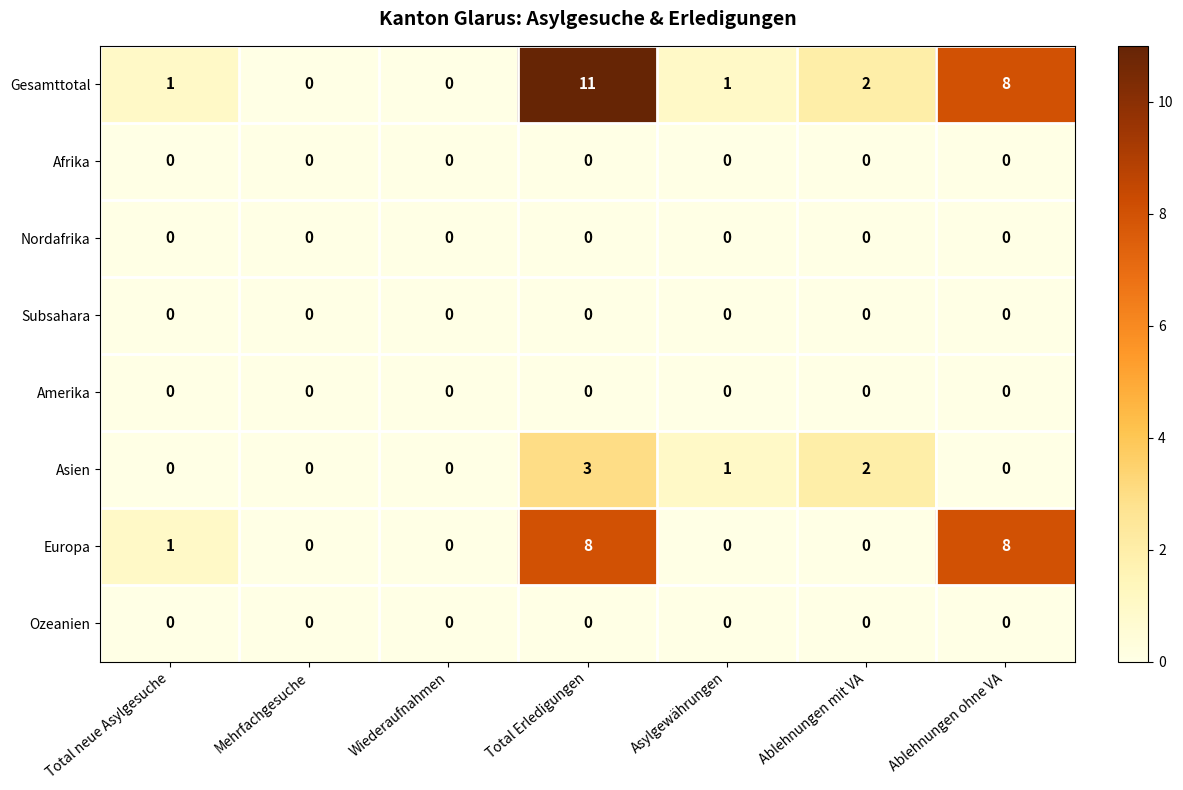

The Ozeanien series shows 0 at Total neue Asylgesuche. True or false?

True